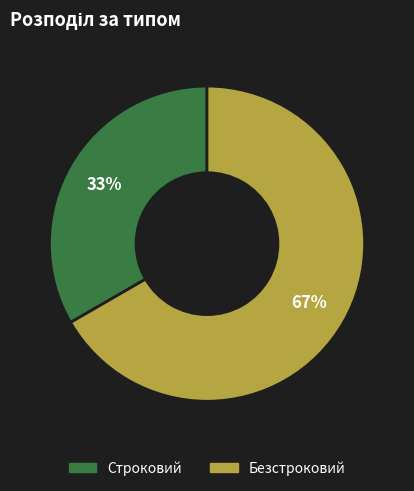

How many slices are in this pie chart?

2